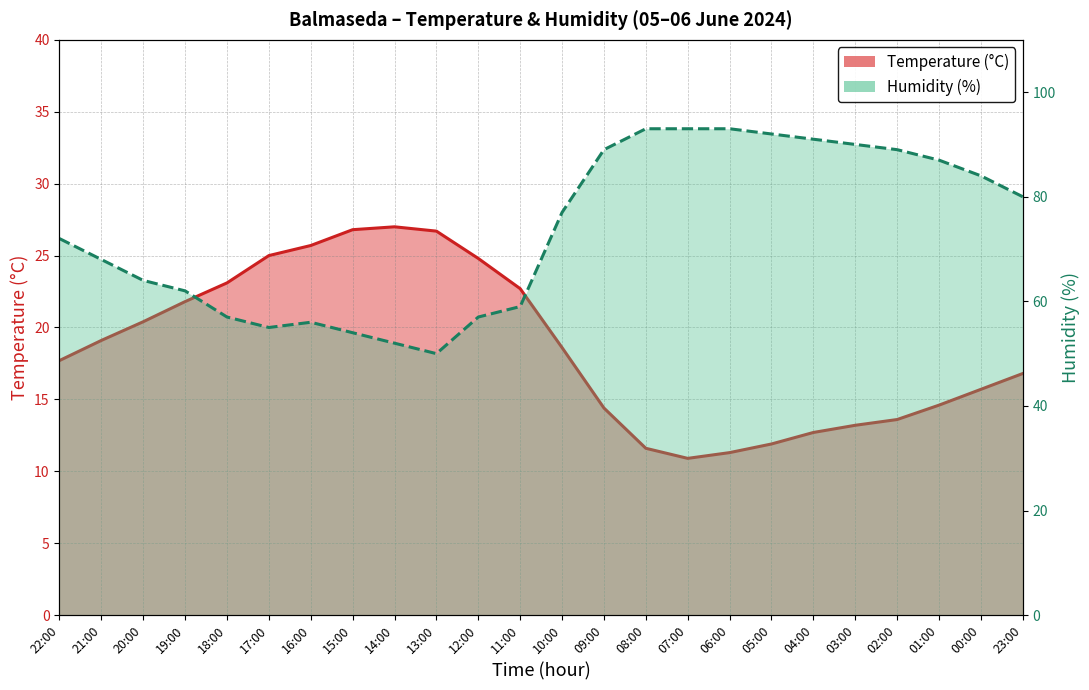

The Temperature (°C) series shows 21.4 at 02:00. True or false?

False